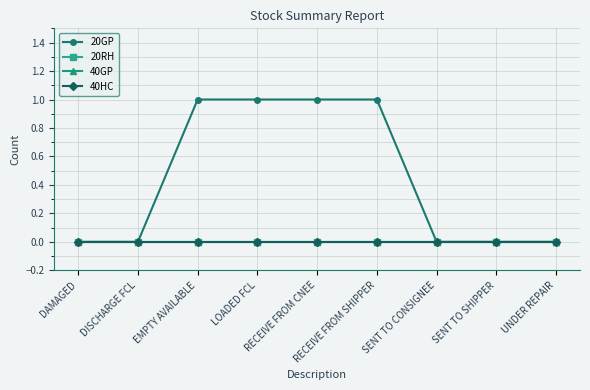

List the labels in order of 40HC value, smallest first.

DAMAGED, DISCHARGE FCL, EMPTY AVAILABLE, LOADED FCL, RECEIVE FROM CNEE, RECEIVE FROM SHIPPER, SENT TO CONSIGNEE, SENT TO SHIPPER, UNDER REPAIR